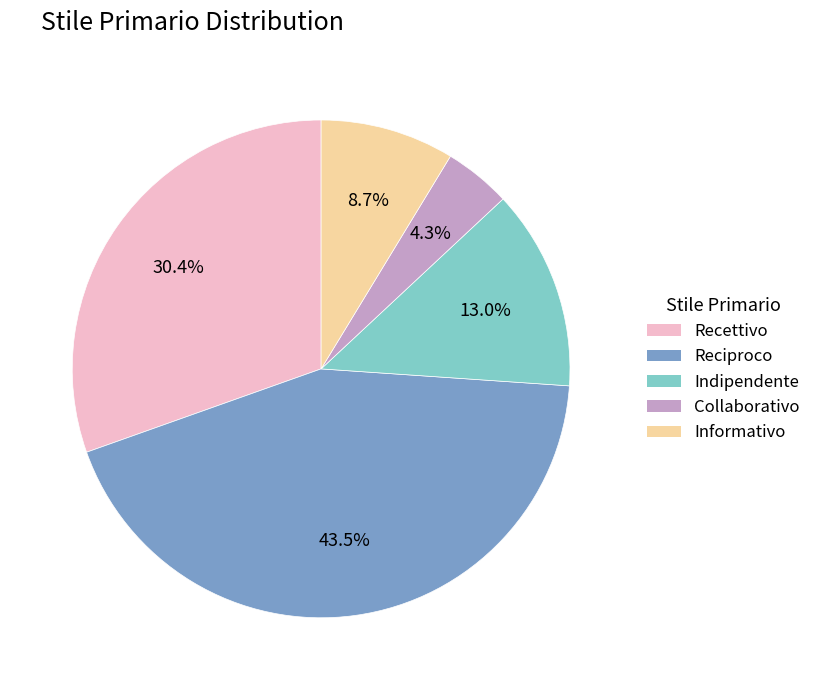

Is there a majority slice in this chart?

No